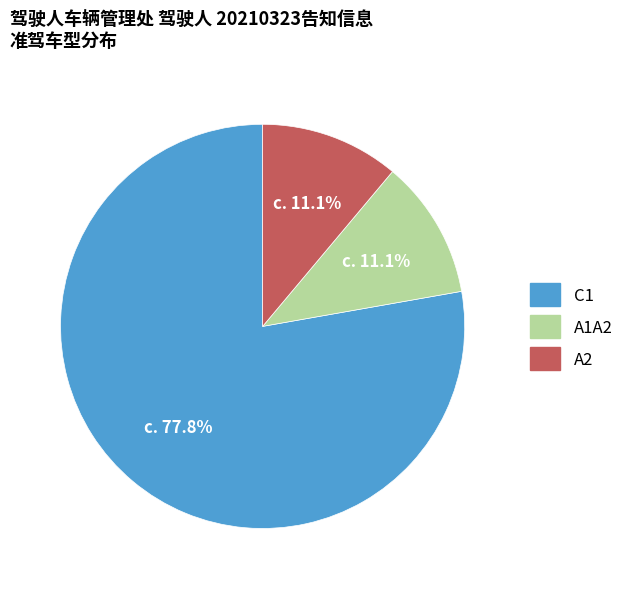

To the nearest percent, what percentage of the pie is A2?

11%